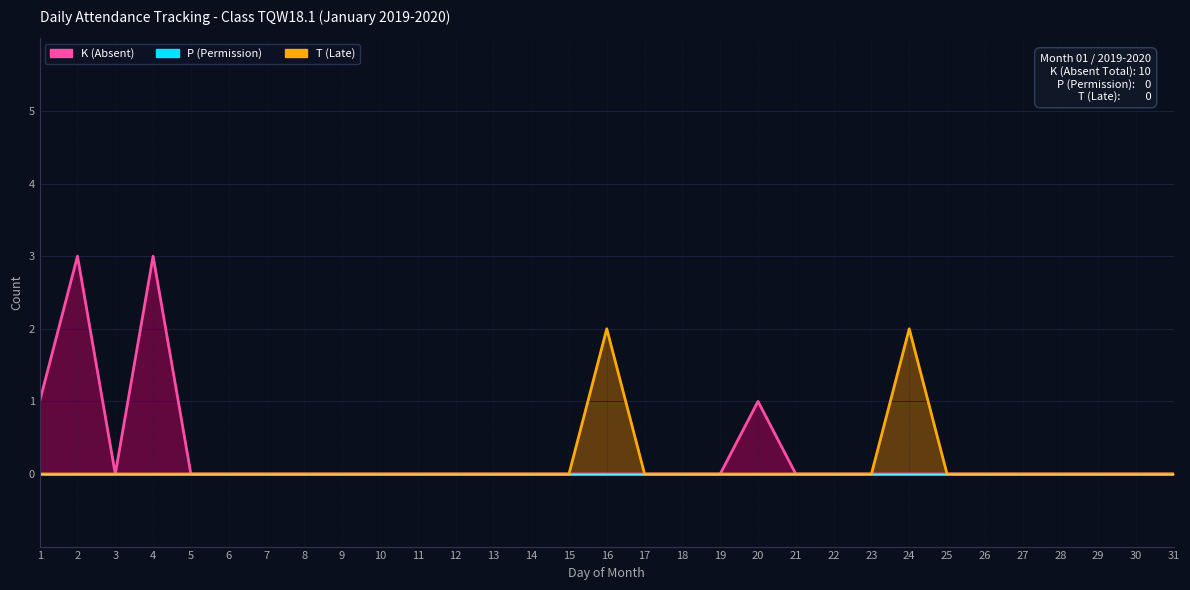

The value of K (Absent) at 23 is 2. True or false?

False